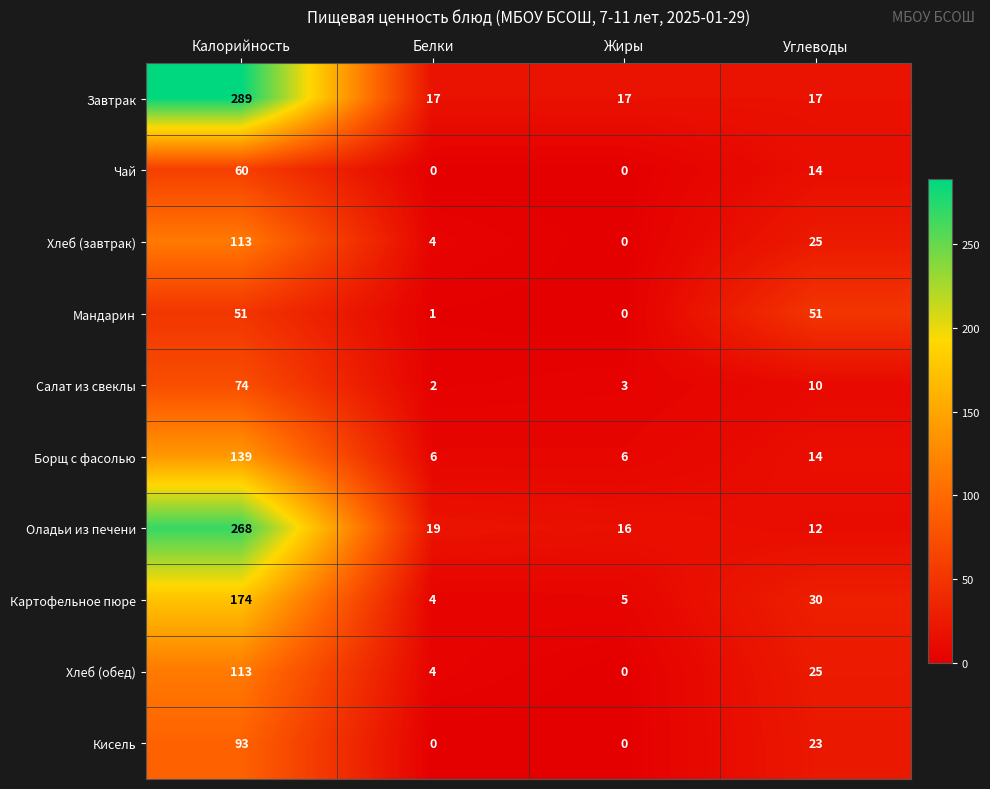

Which series has the largest range (max minus min)?

Завтрак